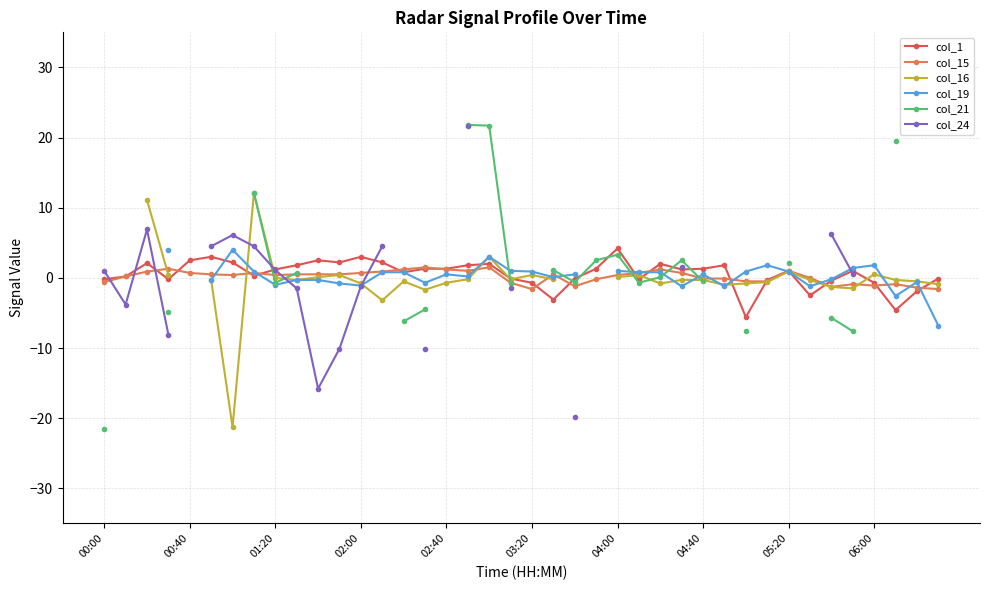

True or false: col_15 has more than 2 points higher than both neighbors.

True